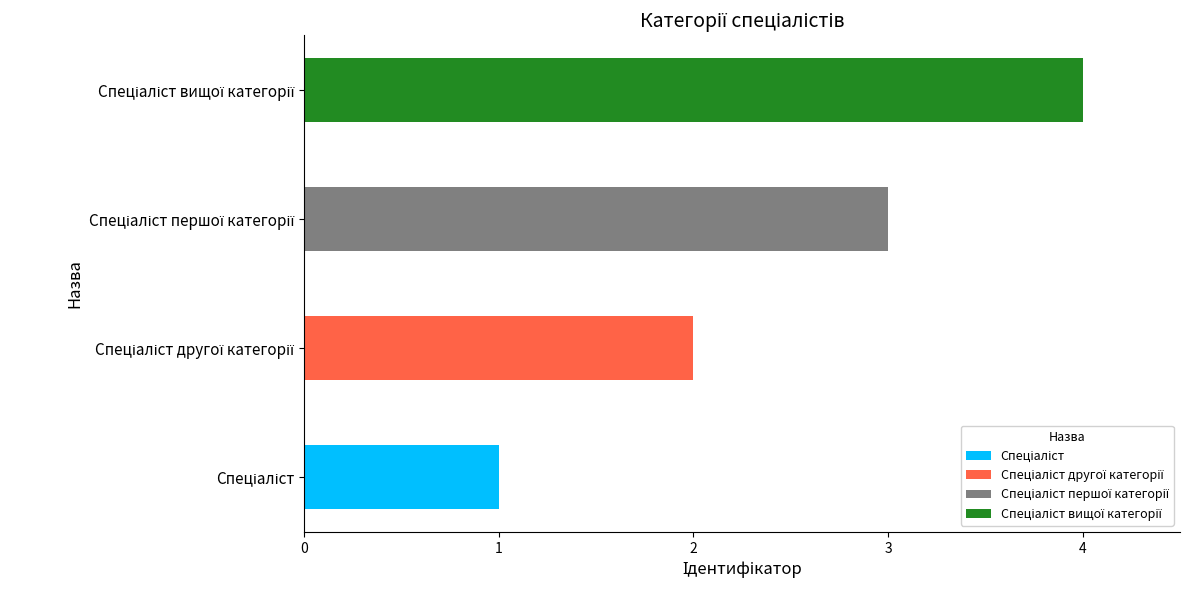

What value does the data have at Спеціаліст першої категорії?

3